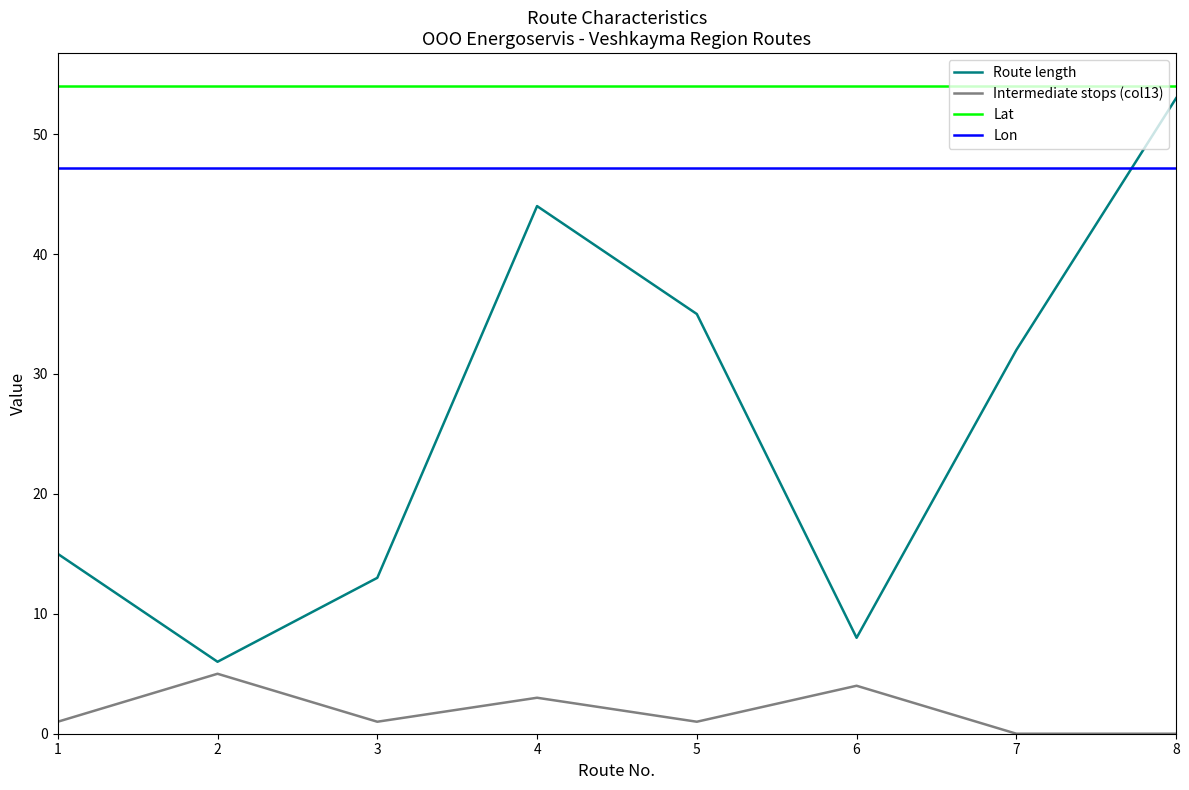

What is the lowest value of the Route length series?

6.0